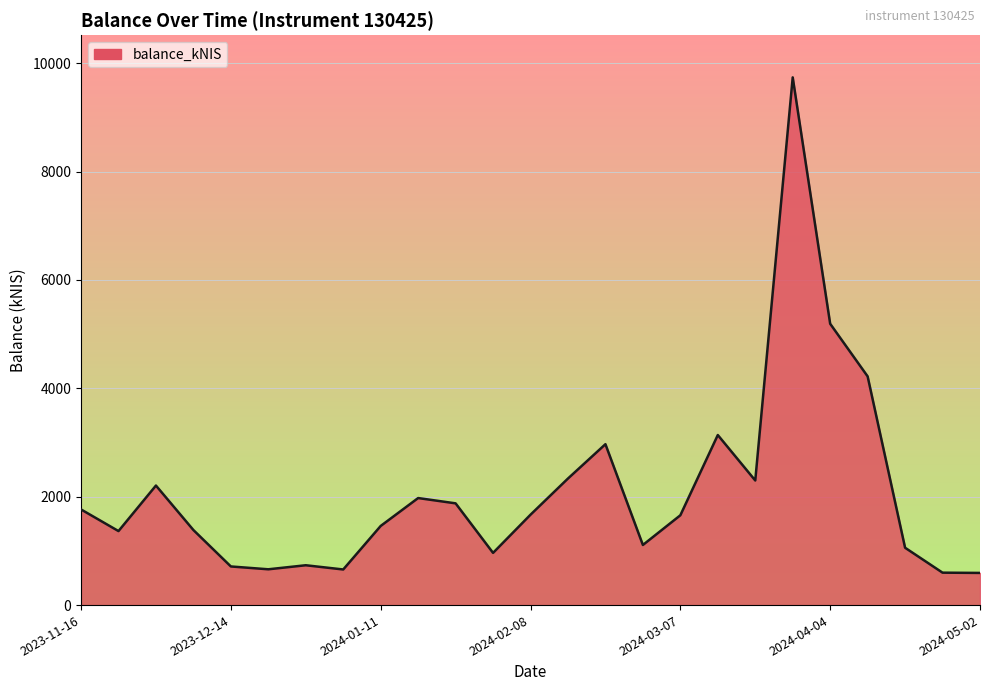

What is the greatest value displayed?

9739.4